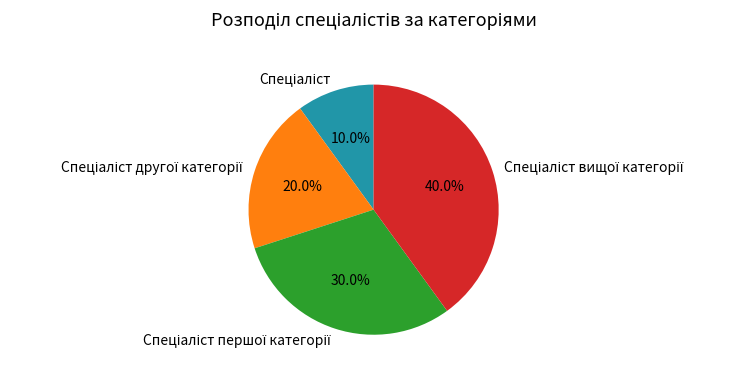

Is there any slice that represents more than half of the pie?

No